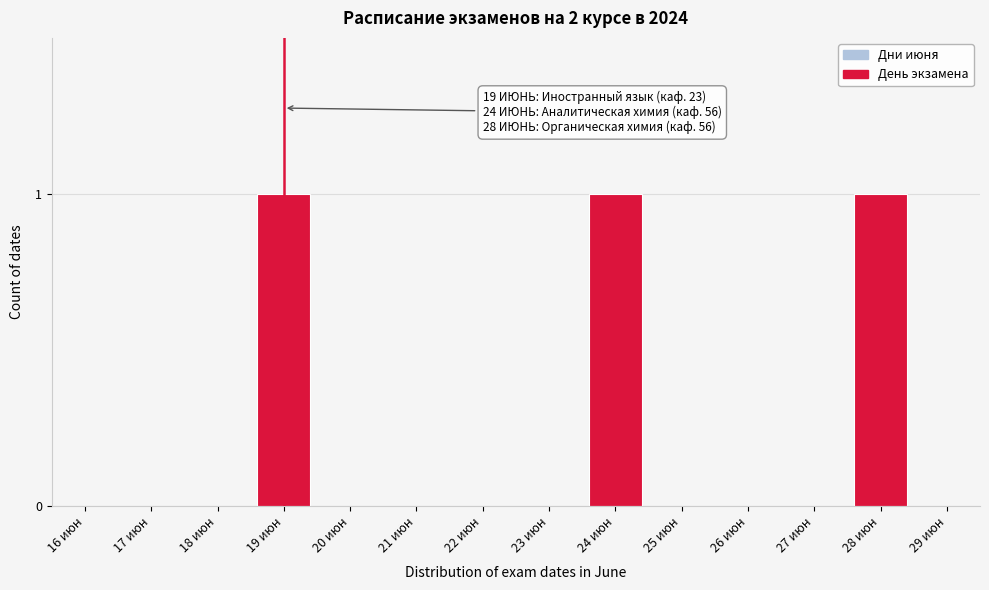

Reading left to right, list all the values displayed in this chart.

16 июн=0	17 июн=0	18 июн=0	19 июн=1	20 июн=0	21 июн=0	22 июн=0	23 июн=0	24 июн=1	25 июн=0	26 июн=0	27 июн=0	28 июн=1	29 июн=0